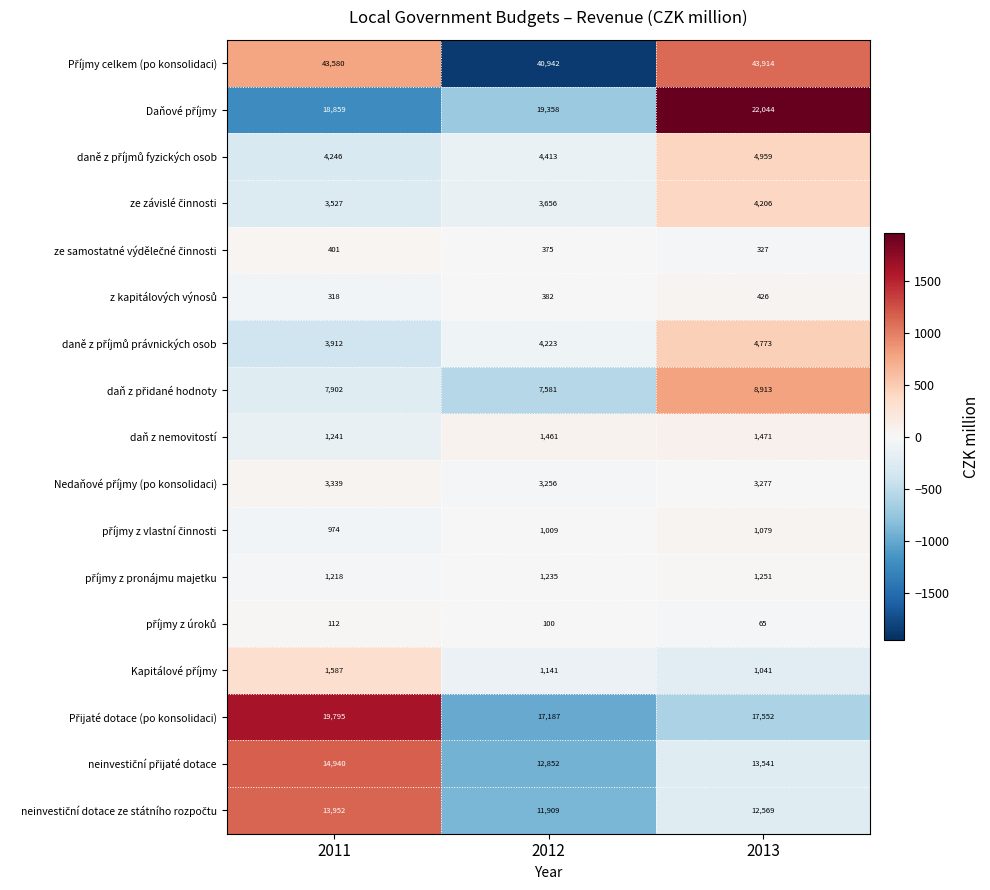

At which category is the sum across all series the highest?

2013